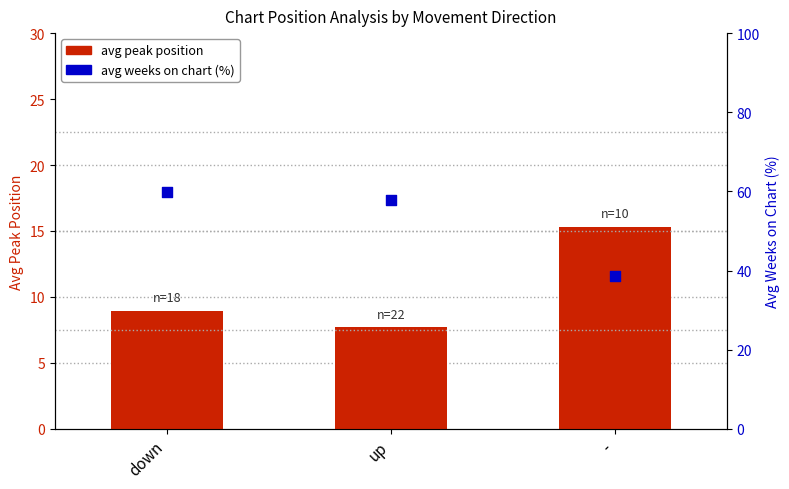

What are all the series names shown in the legend?

avg peak position, avg weeks on chart (%)